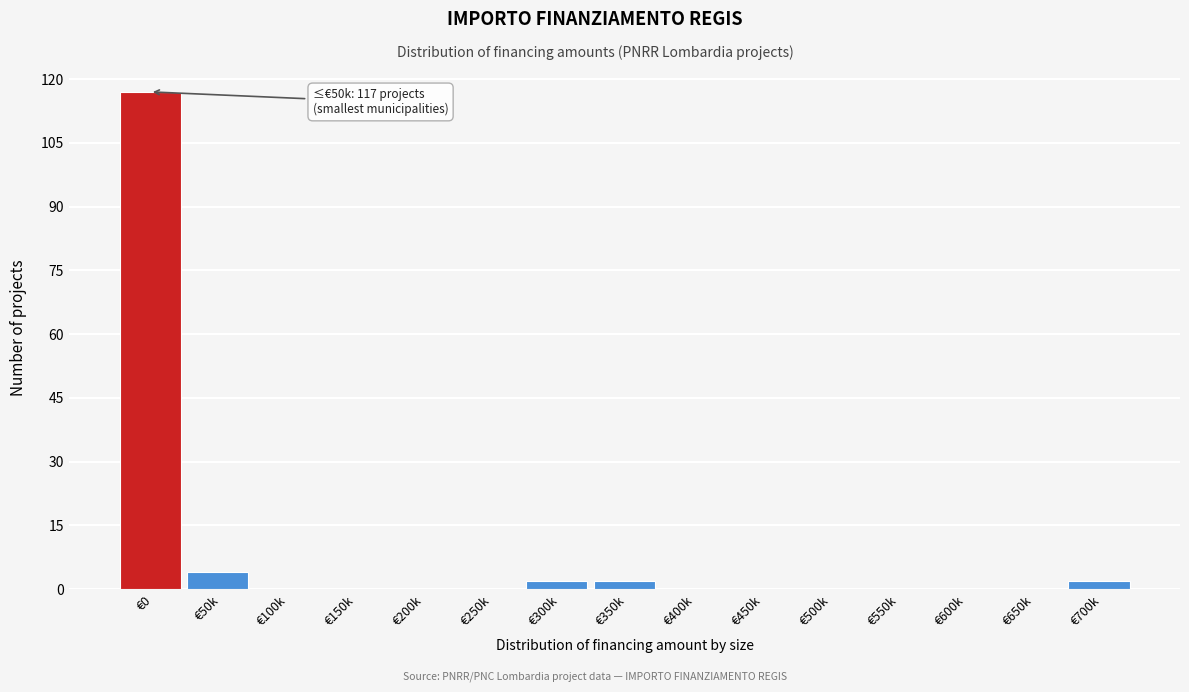

Reading left to right, list all the values displayed in this chart.

€0=117	€50k=4	€100k=0	€150k=0	€200k=0	€250k=0	€300k=2	€350k=2	€400k=0	€450k=0	€500k=0	€550k=0	€600k=0	€650k=0	€700k=2